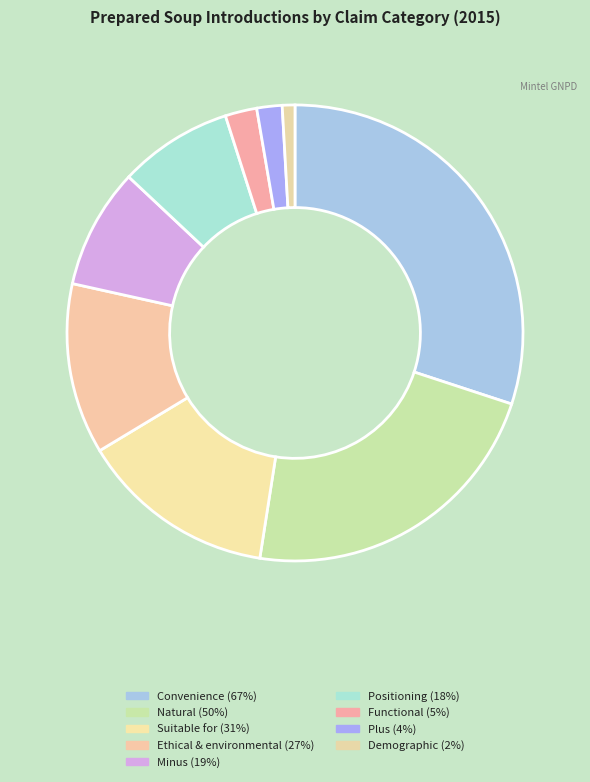

Which category has the biggest portion of the pie?

Convenience